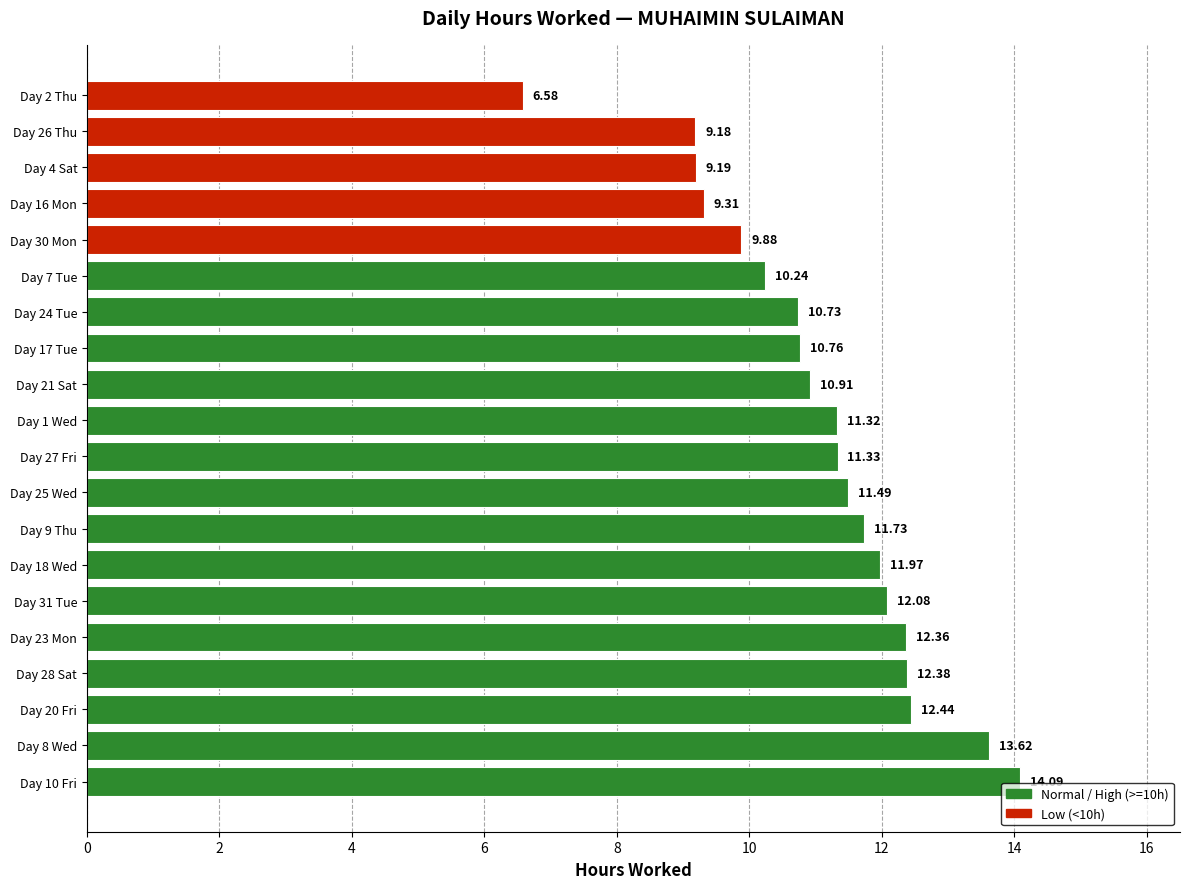

Which has a higher value, Day 7 Tue or Day 20 Fri?

Day 20 Fri